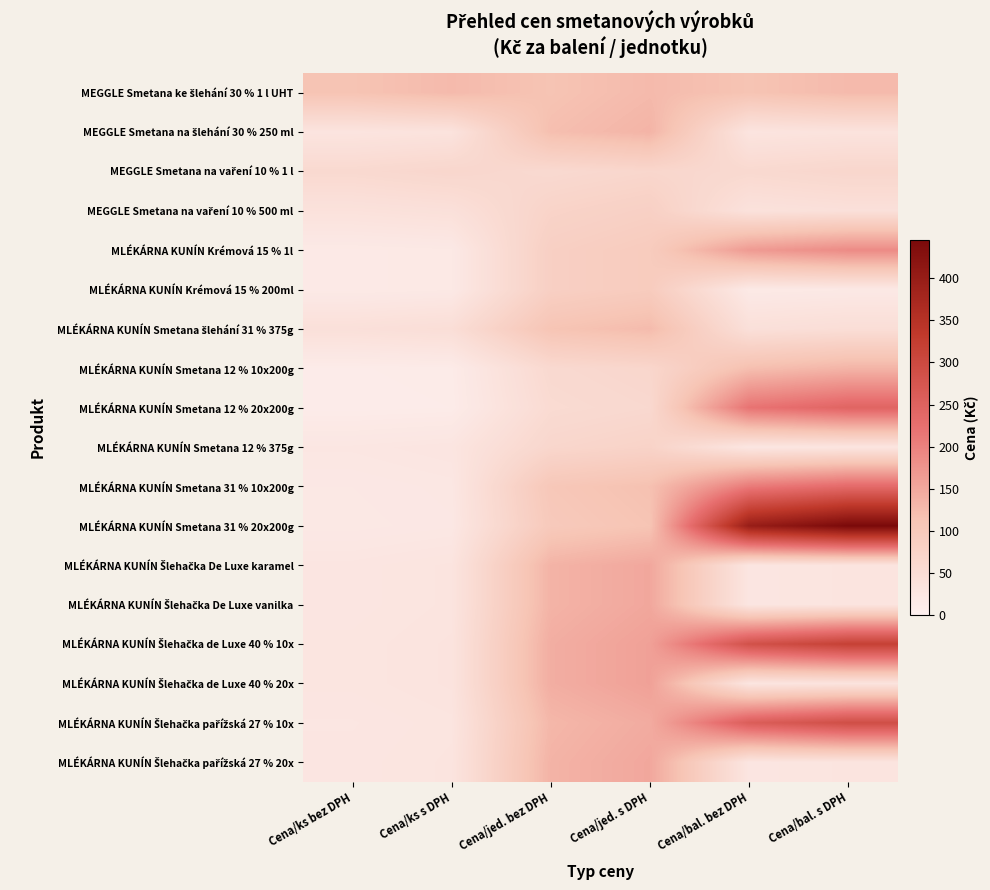

What is the total value across all series at Cena/ks bez DPH?

564.8